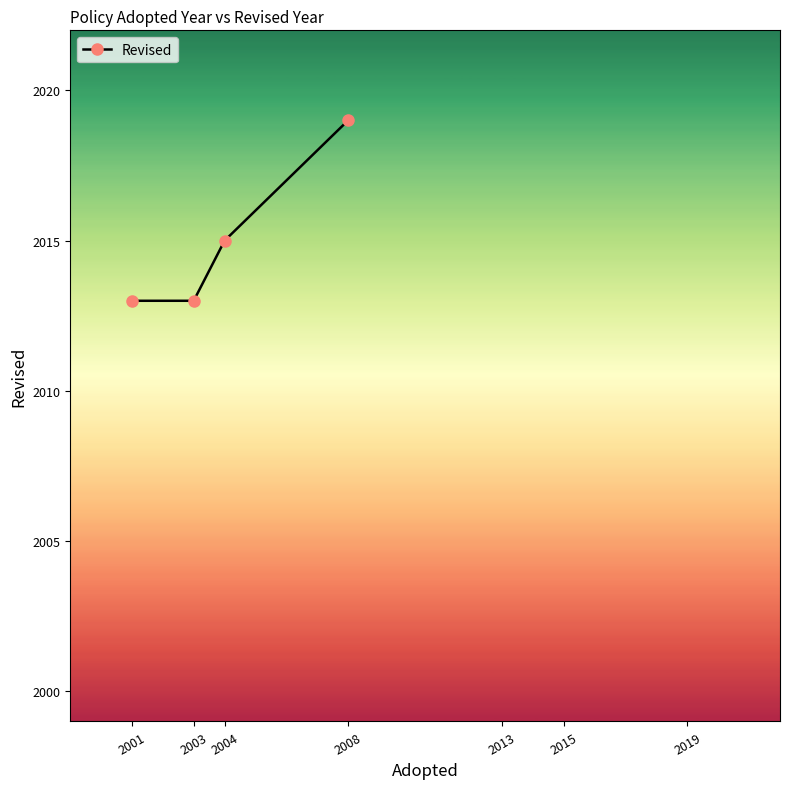

What is the sum of the values at 2001 and 2008?

4032